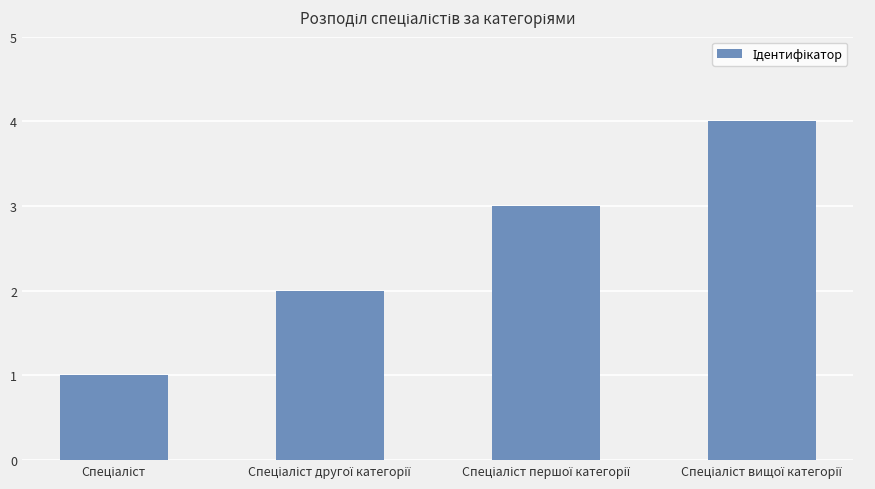

What is the maximum value shown in the chart?

4